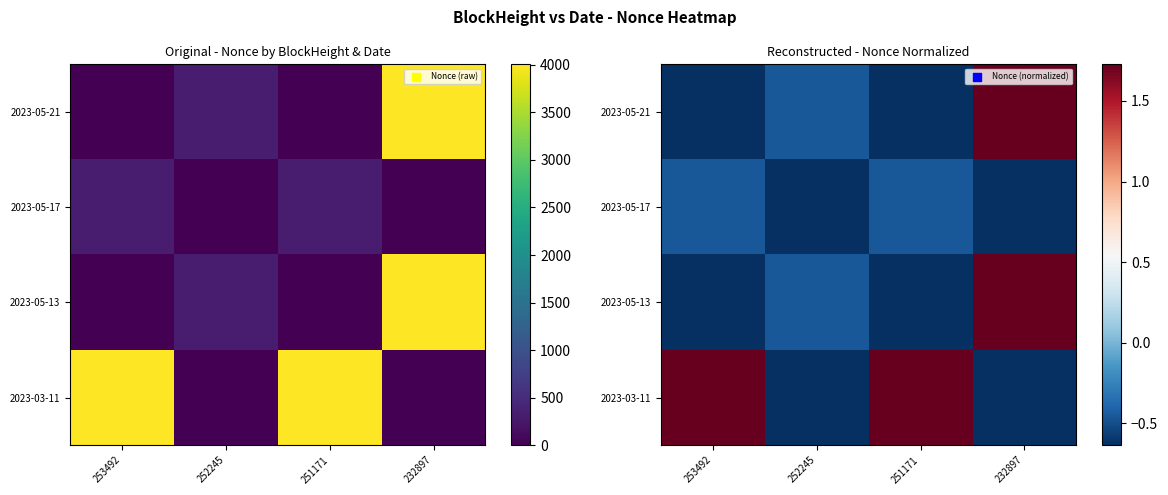

Read the 2023-05-21 value at 251171.

-0.6